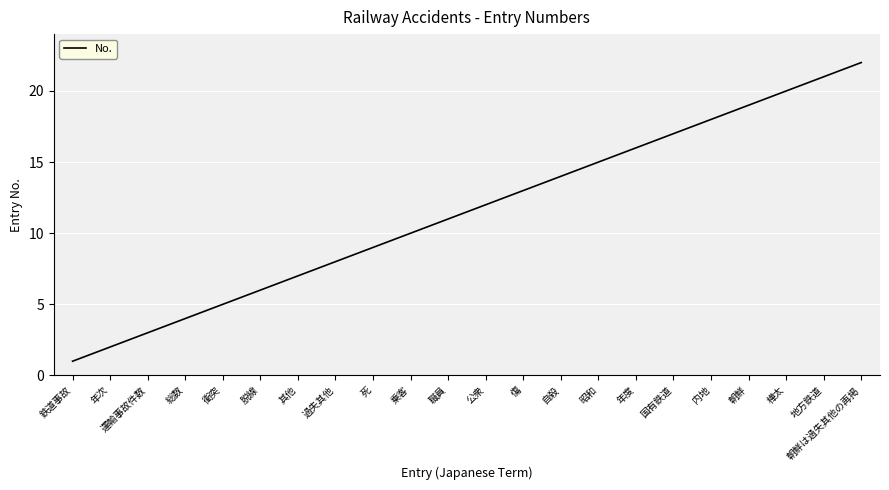

What is the approximate value at 朝鮮, to the nearest 5?

20